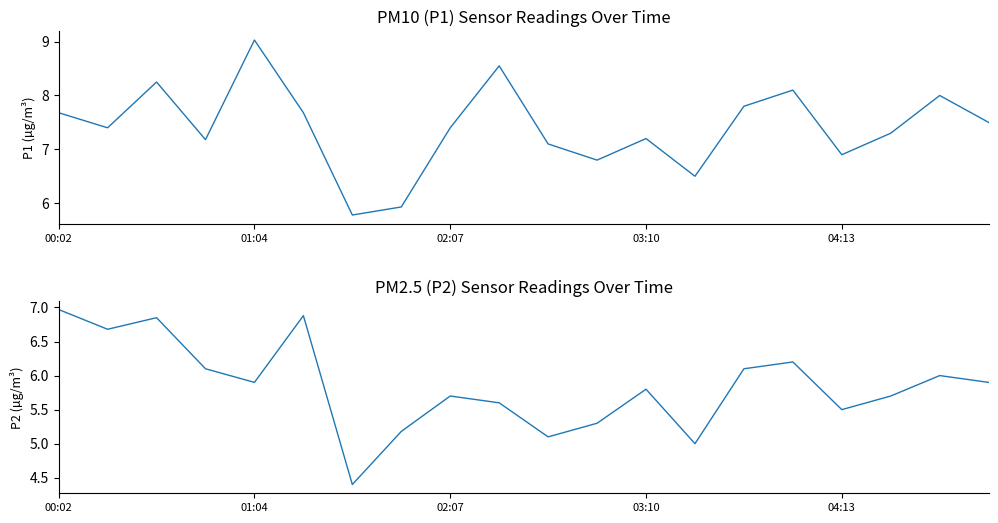

True or false: P1 has more than 1 interior local peaks.

True